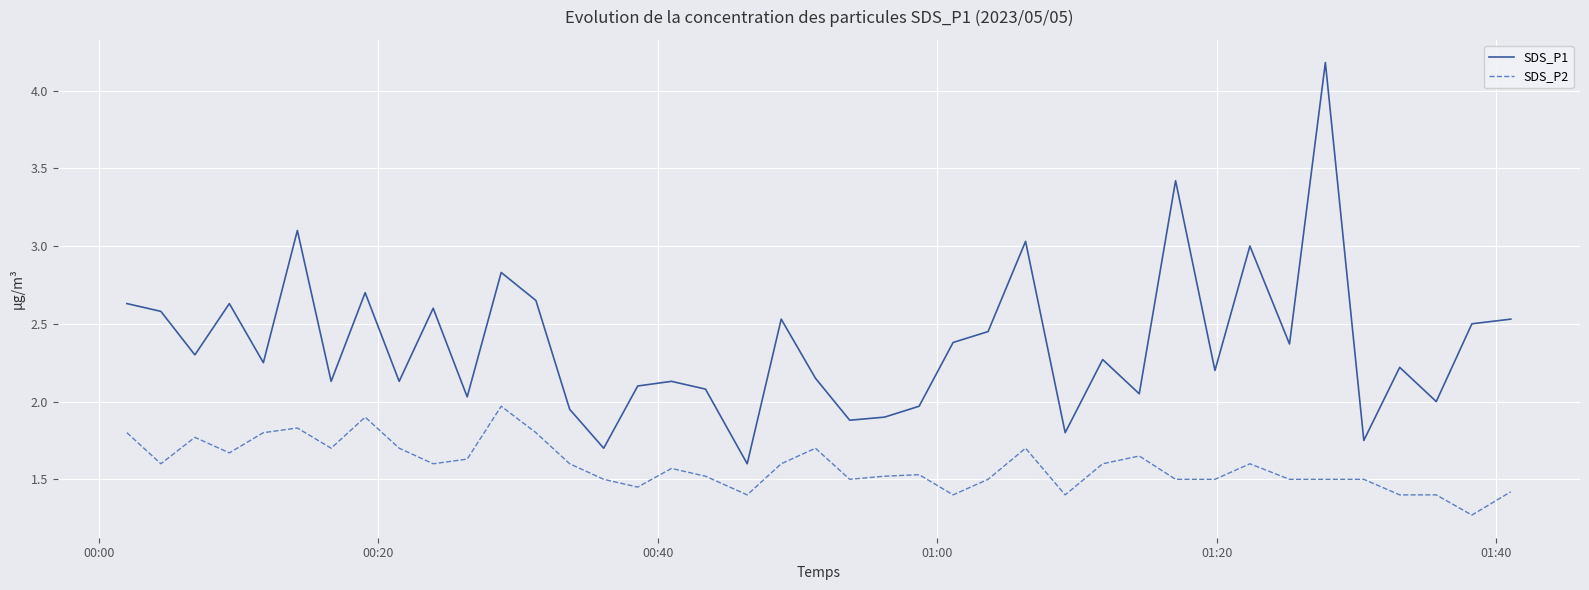

Which series has the largest total across all categories?

SDS_P1